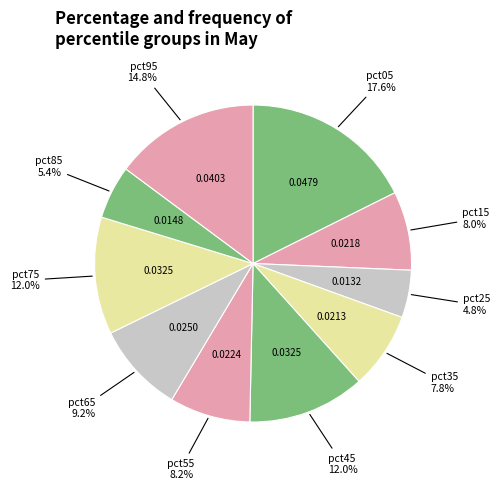

How many slices are in this pie chart?

10